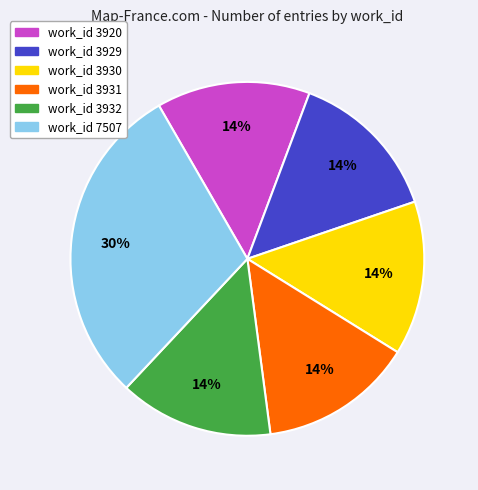

Is there any slice that represents more than half of the pie?

No